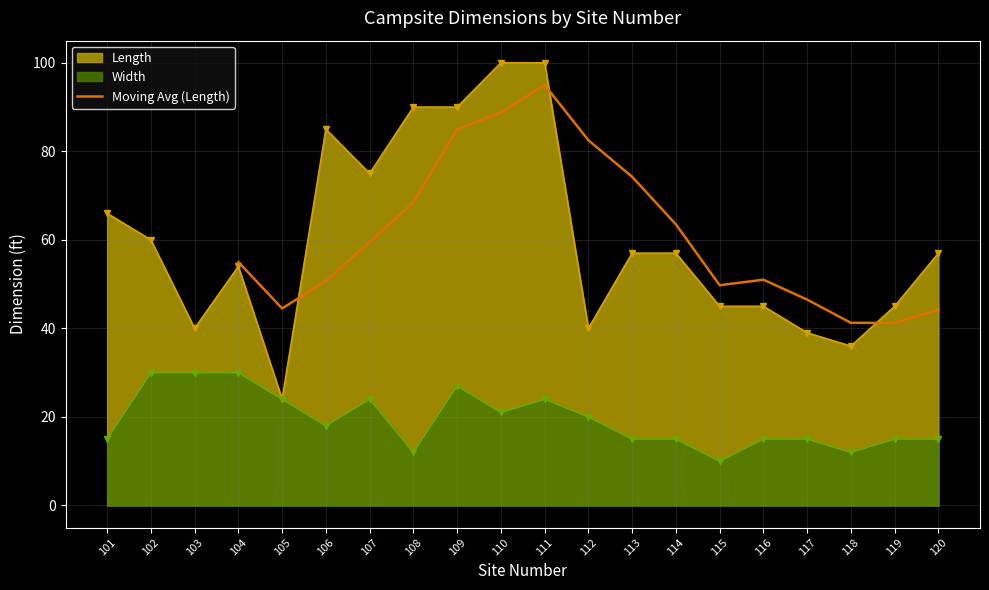

What is the difference between the maximum and minimum values?

53.8